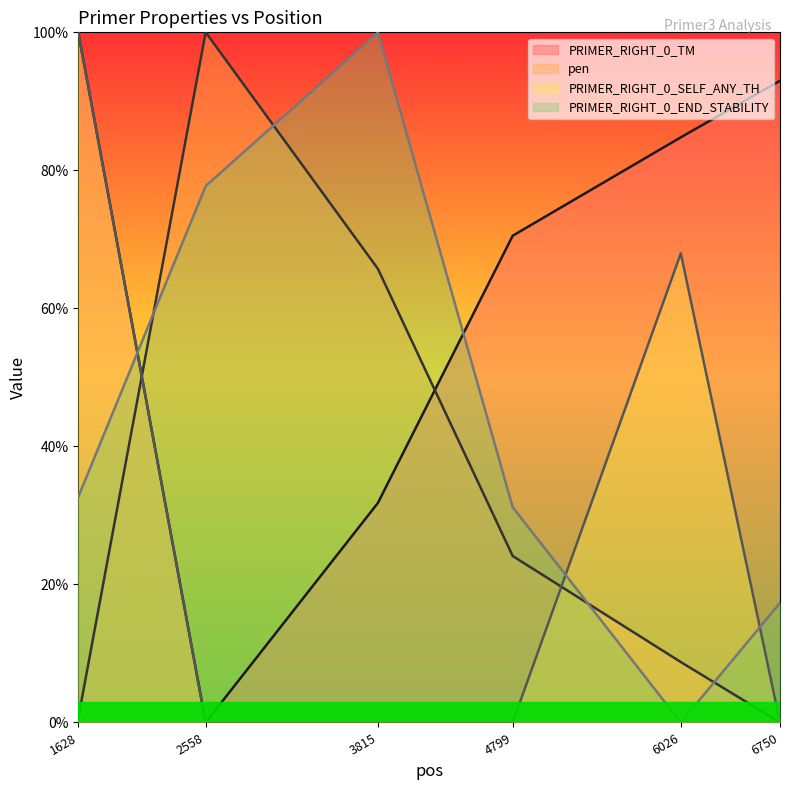

Reading left to right, extract all data points from this chart.

PRIMER_RIGHT_0_TM: 1628=1.0	2558=0.0	3815=0.3	4799=0.7	6026=0.8	6750=0.9
pen: 1628=0.0	2558=1.0	3815=0.7	4799=0.2	6026=0.1	6750=0.0
PRIMER_RIGHT_0_SELF_ANY_TH: 1628=1.0	2558=0.0	3815=0.0	4799=0.0	6026=0.7	6750=0.0
PRIMER_RIGHT_0_END_STABILITY: 1628=0.3	2558=0.8	3815=1.0	4799=0.3	6026=0.0	6750=0.2